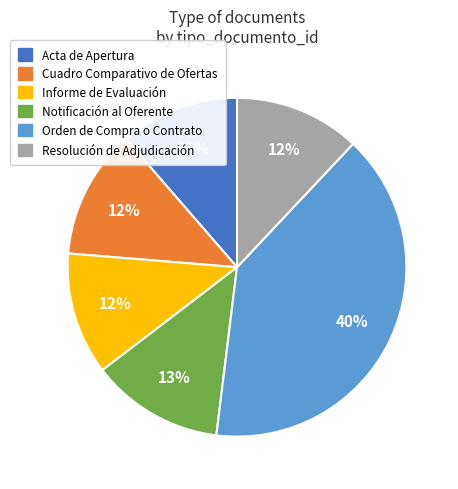

To the nearest percent, what is the difference between the largest and smallest slice percentages?

29%